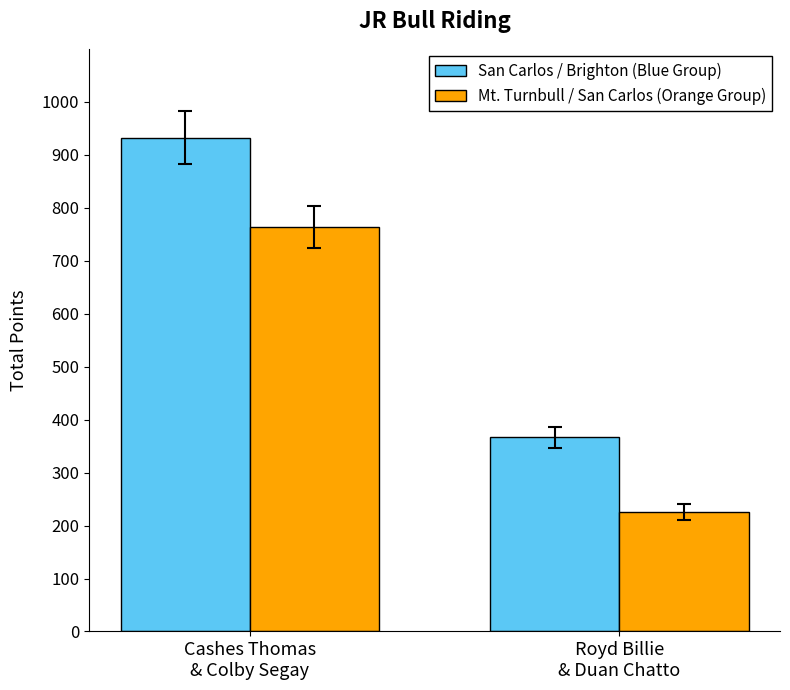

Rank the series by their maximum value, from highest to lowest.

San Carlos / Brighton (Blue Group), Mt. Turnbull / San Carlos (Orange Group)